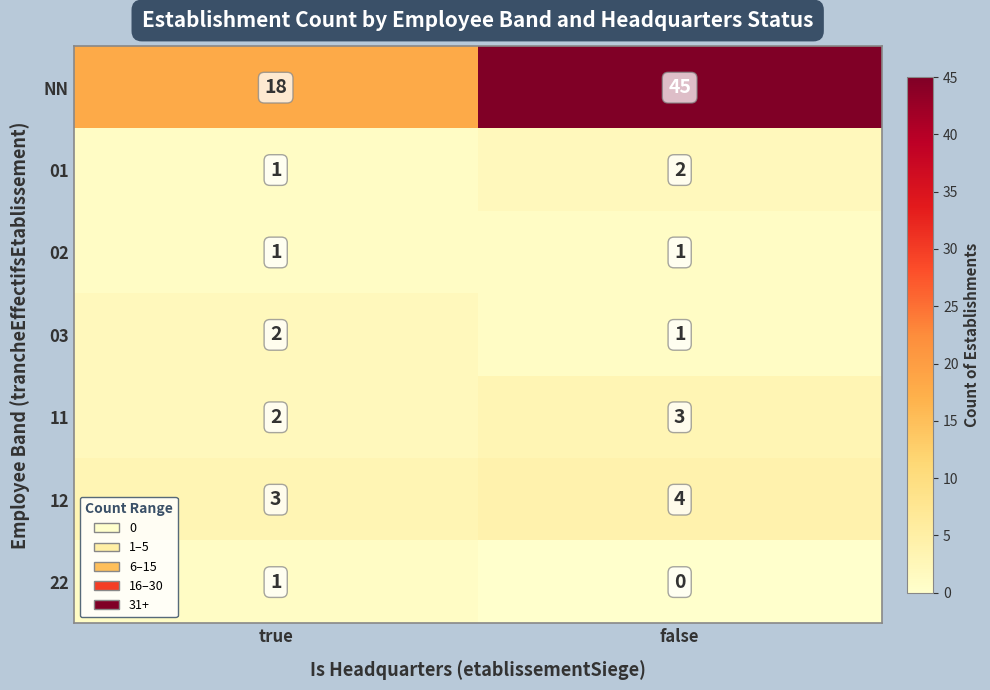

What is the sum of the 01 values at true and false?

3